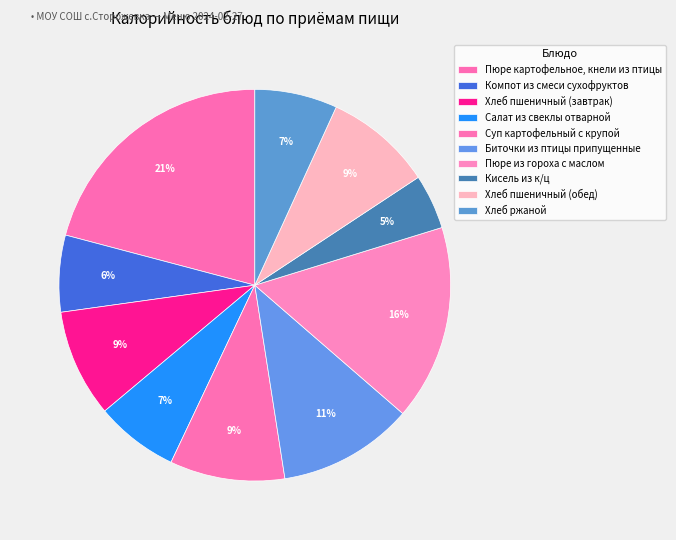

To the nearest percent, what portion does Суп картофельный с крупой represent?

9%